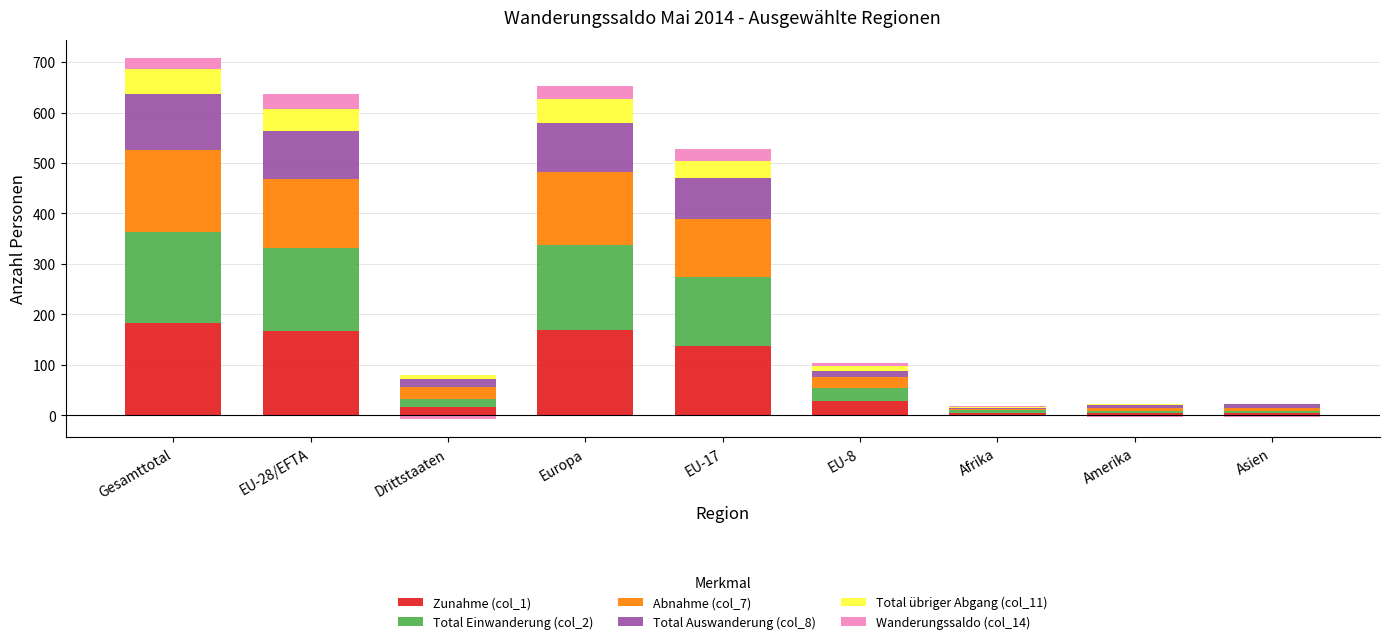

At which label does Total übriger Abgang (col_11) reach its minimum?

Asien